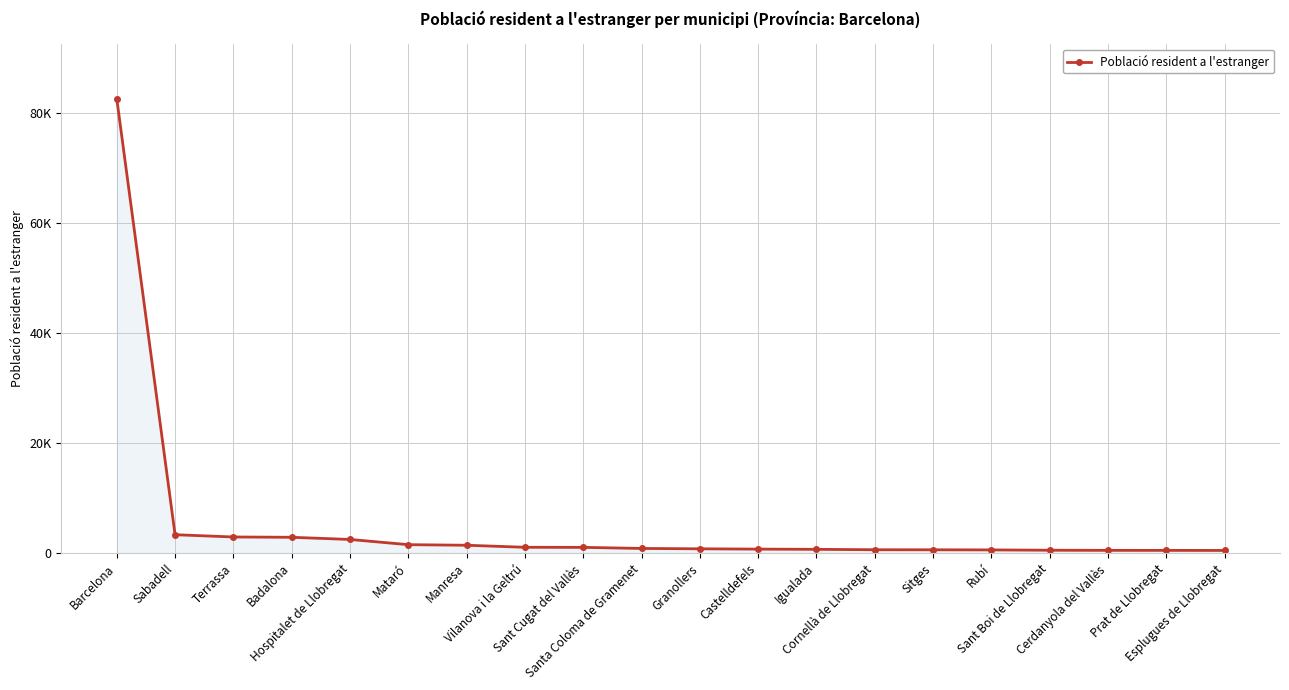

Does the chart have visible grid lines?

Yes